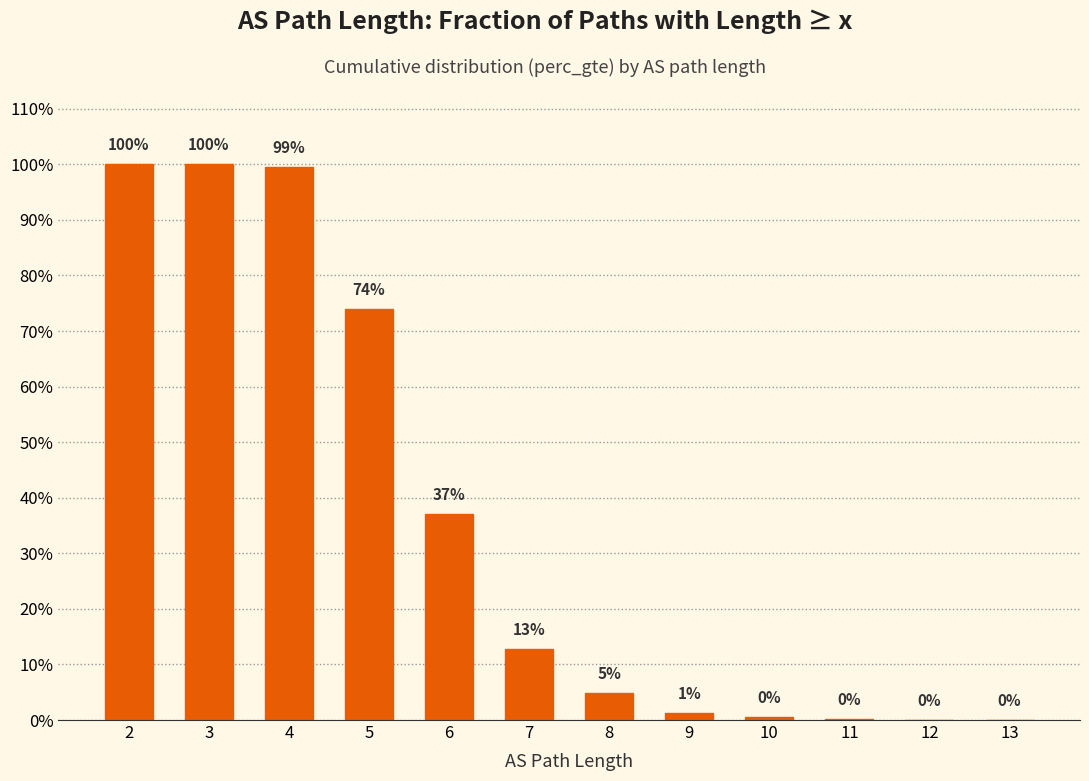

List the labels in order of value, largest first.

2, 3, 4, 5, 6, 7, 8, 9, 10, 11, 12, 13